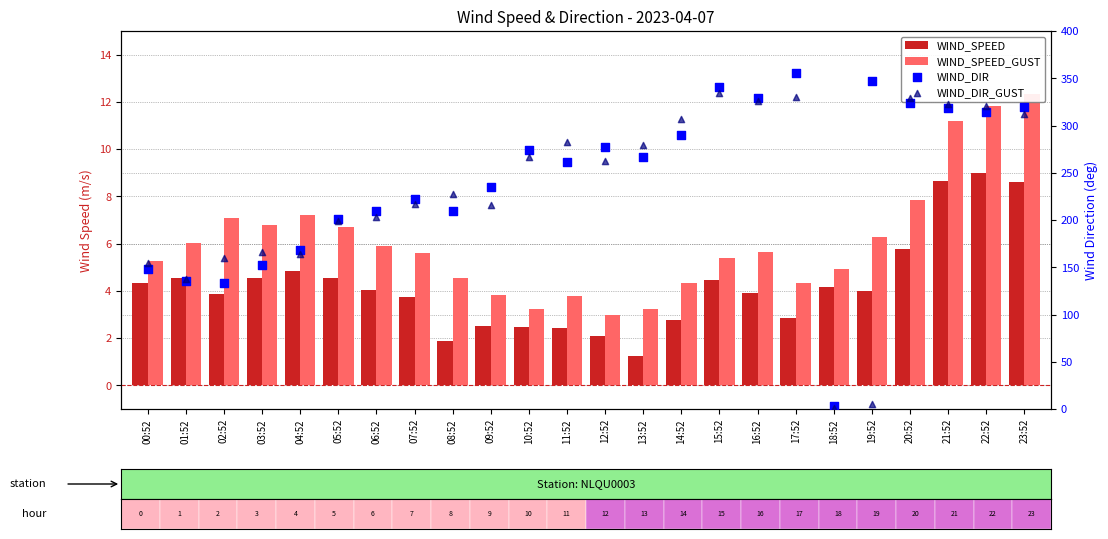

Which series has the largest Y range (max minus min)?

WIND_DIR